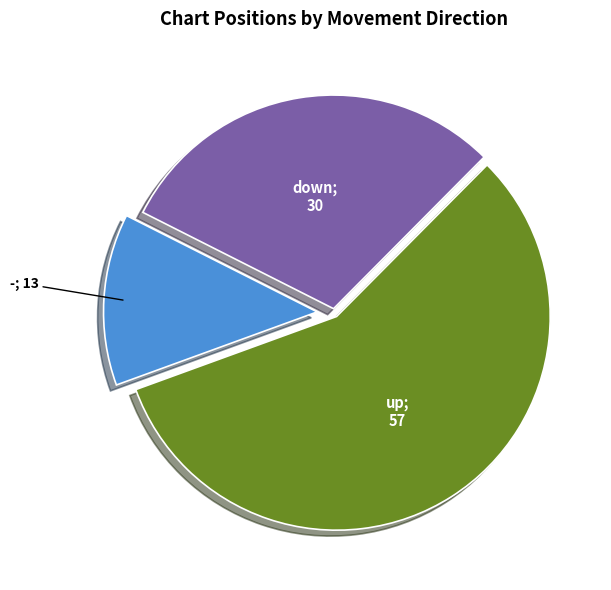

Is there any slice that represents more than half of the pie?

Yes